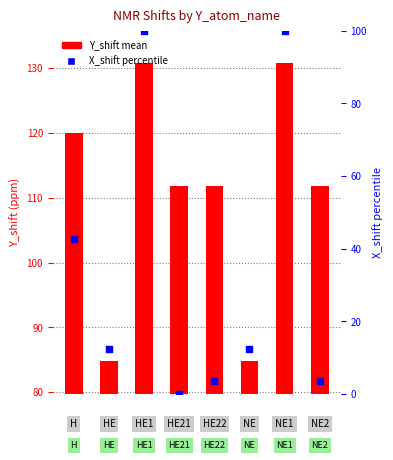

At how many categories does at least one series exceed 128?

2